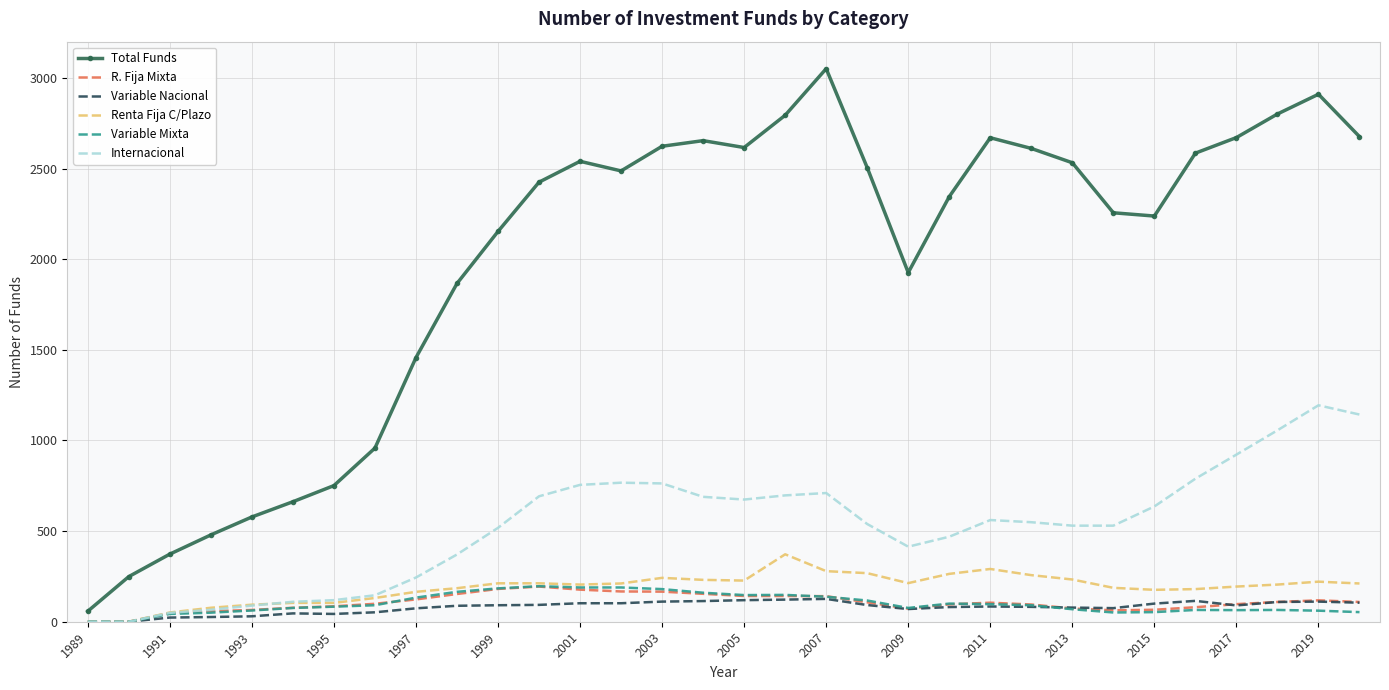

Which series has the widest spread of values?

Total Funds